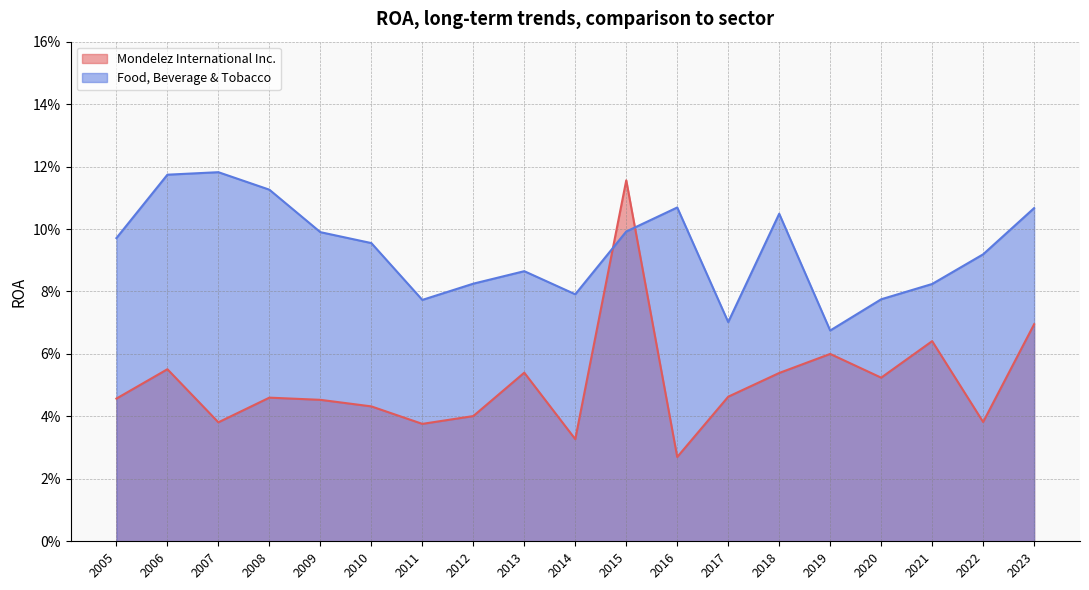

Between 2014 and 2006, which series saw the biggest shift?

Food, Beverage & Tobacco